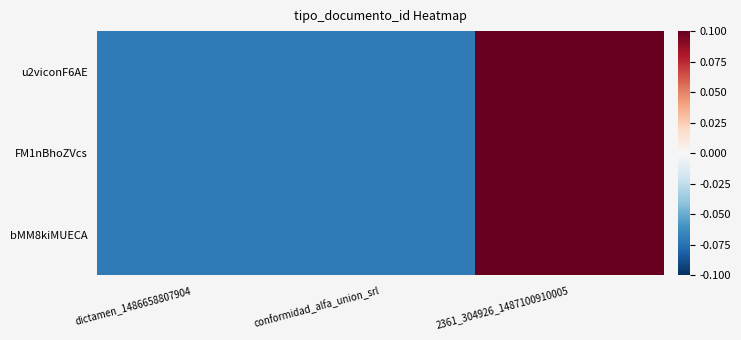

Reading left to right, what are all the values shown in this chart?

u2viconF6AE: dictamen_1486658807904=-0.1	conformidad_alfa_union_srl=-0.1	2361_304926_1487100910005=0.1
FM1nBhoZVcs: dictamen_1486658807904=-0.1	conformidad_alfa_union_srl=-0.1	2361_304926_1487100910005=0.1
bMM8kiMUECA: dictamen_1486658807904=-0.1	conformidad_alfa_union_srl=-0.1	2361_304926_1487100910005=0.1